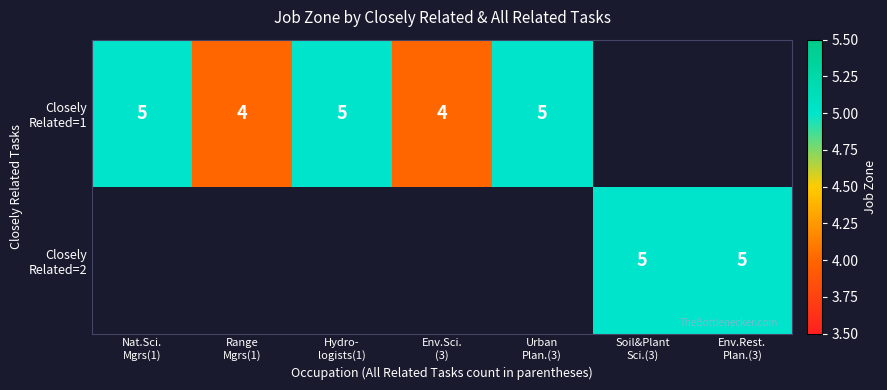

Which has a higher value, Env.Rest.
Plan.(3) or Hydro-
logists(1)?

Hydro-
logists(1)